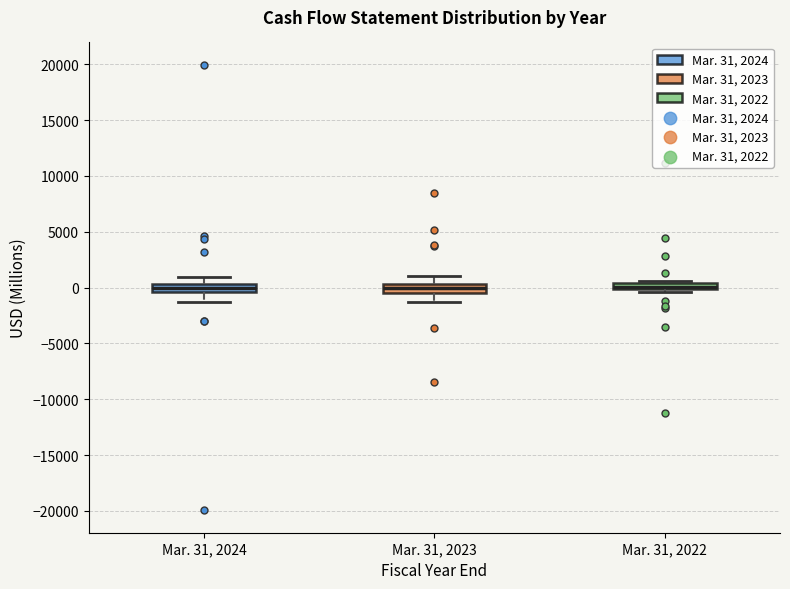

Where is the upper edge of the box for Mar. 31, 2023 on the y-axis? The values are not printed on the chart, so give them approximately, as read against the axis.

500